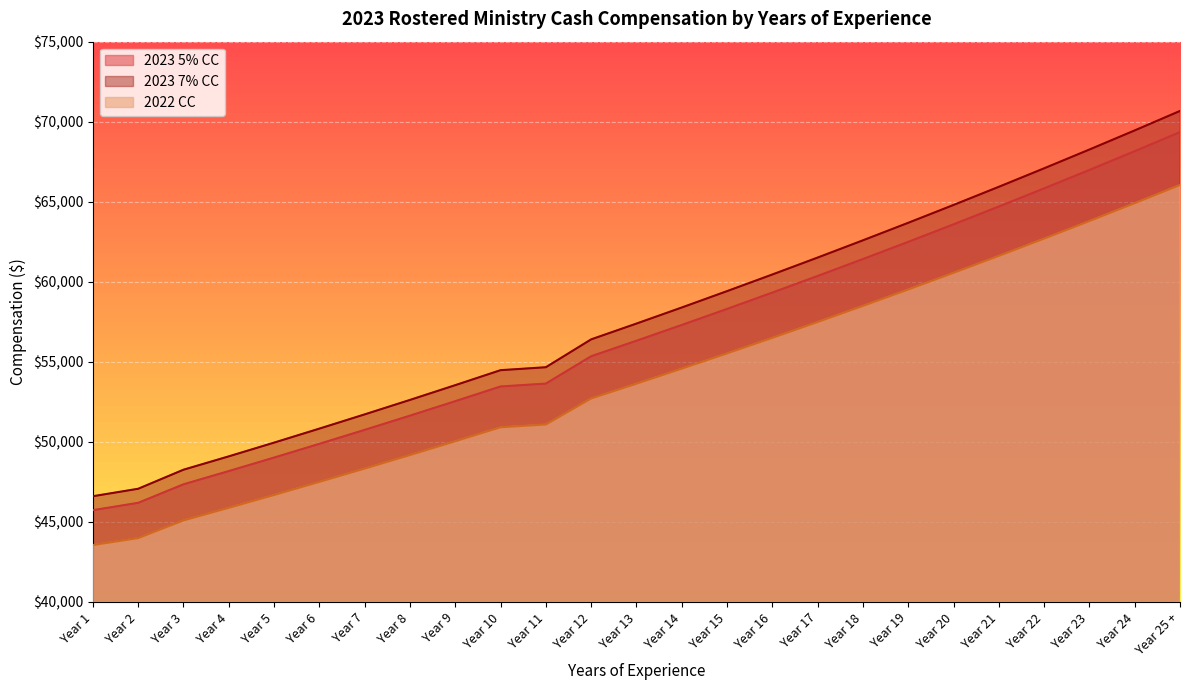

Rank the series by their maximum value, from highest to lowest.

2023 7% CC, 2023 5% CC, 2022 CC